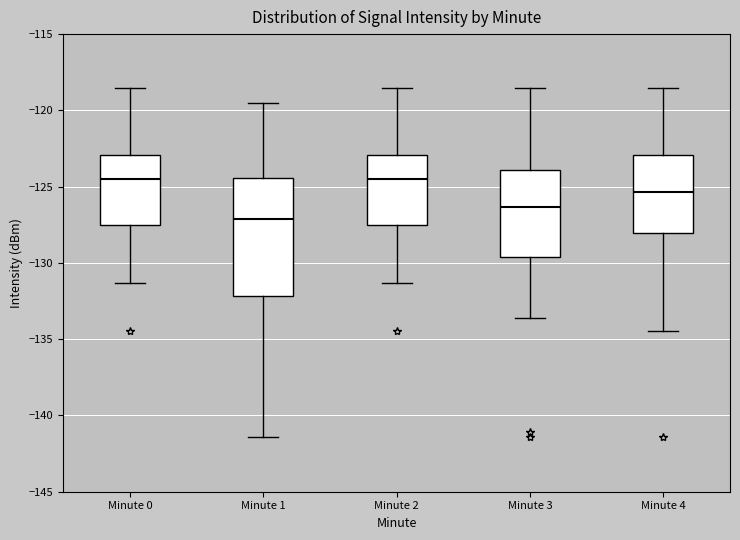

Reading left to right, read every box against the y-axis: the position of its median line, the range the box covers, and the ends of its whiskers. The values are not printed on the chart, so give them approximately, as read against the axis.

Minute 0: median -124.5, box -127.5 to -123.0, whiskers -131.5 to -118.5
Minute 1: median -127.0, box -132.0 to -124.5, whiskers -141.5 to -119.5
Minute 2: median -124.5, box -127.5 to -123.0, whiskers -131.5 to -118.5
Minute 3: median -126.5, box -129.5 to -124.0, whiskers -133.5 to -118.5
Minute 4: median -125.5, box -128.0 to -123.0, whiskers -134.5 to -118.5